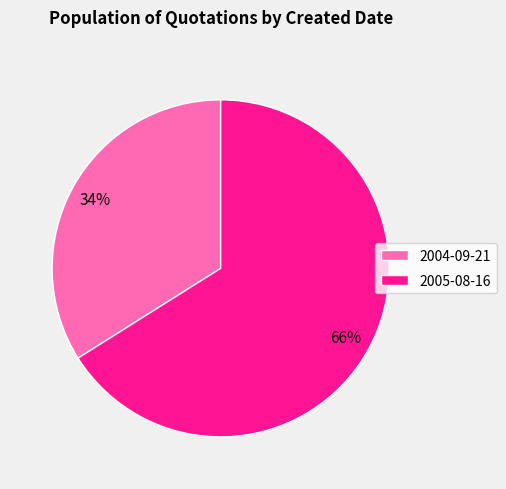

Approximately how many times larger is the value at 2005-08-16 compared to 2004-09-21?

1.9